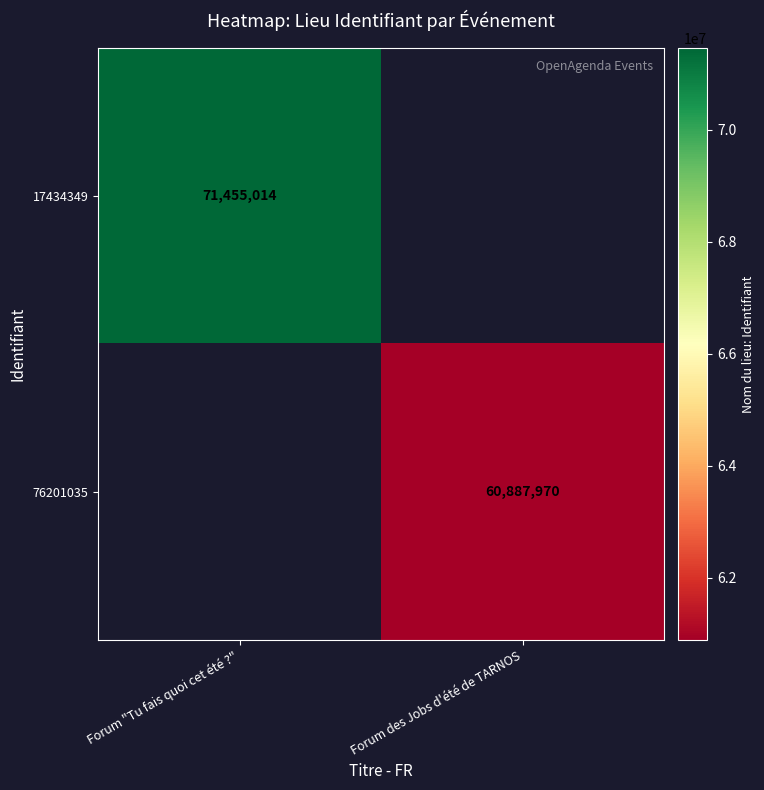

At how many categories does at least one series exceed 65292308?

1